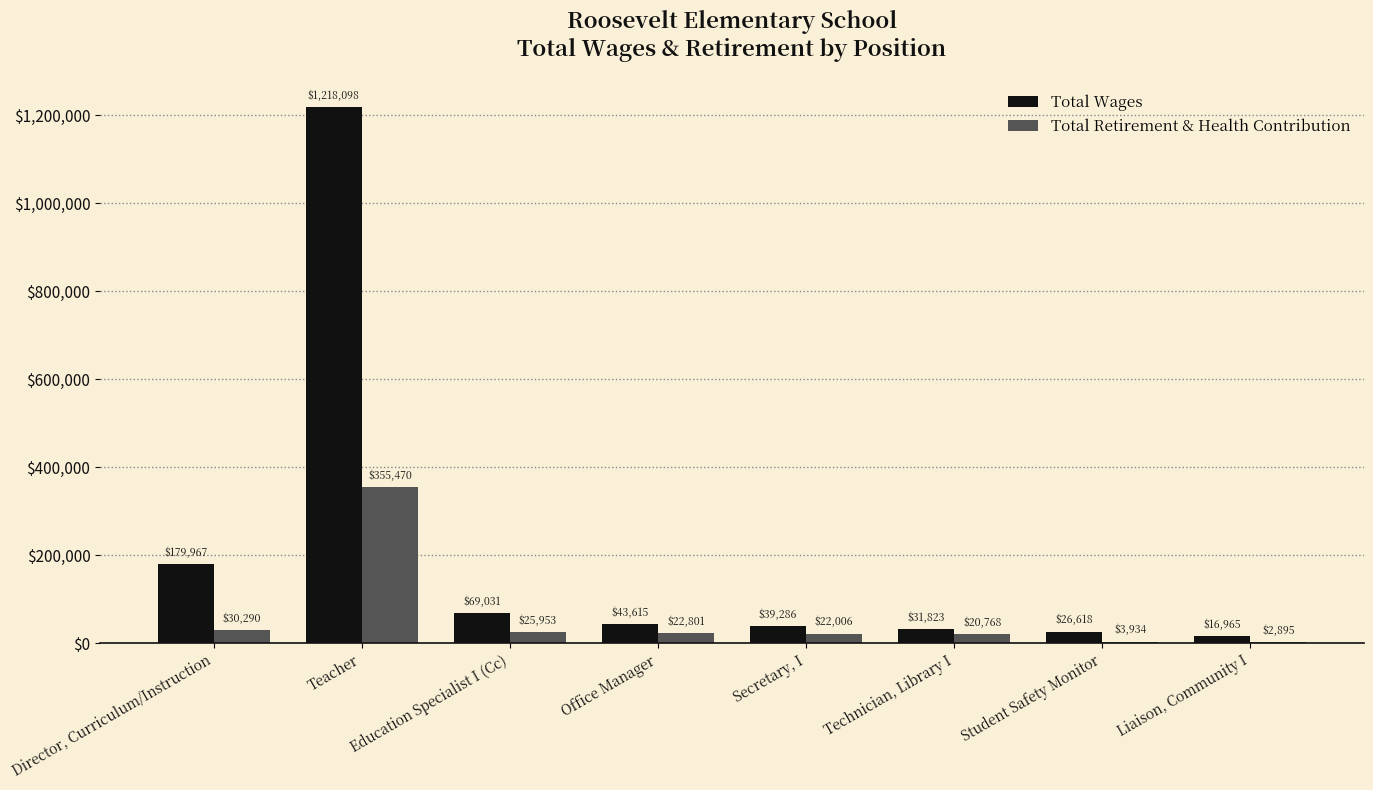

How many series are shown in this chart?

2